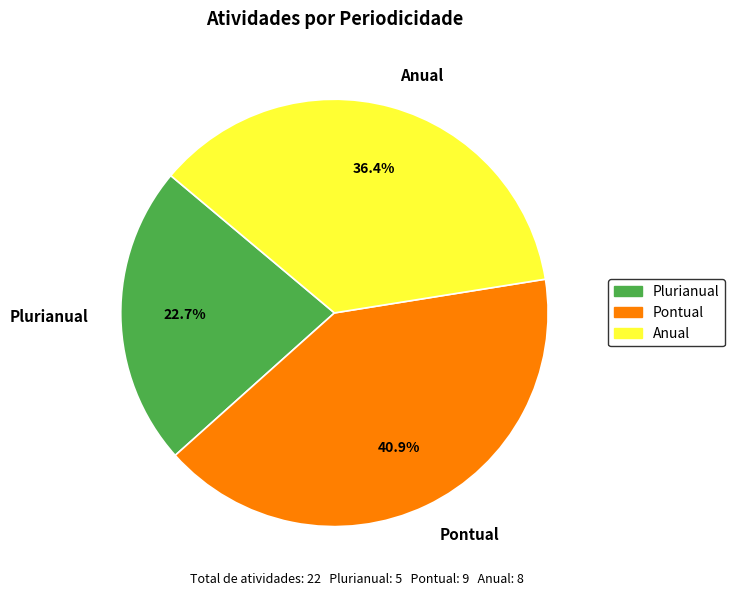

What percentage is NOT represented by Pontual?

59.1%